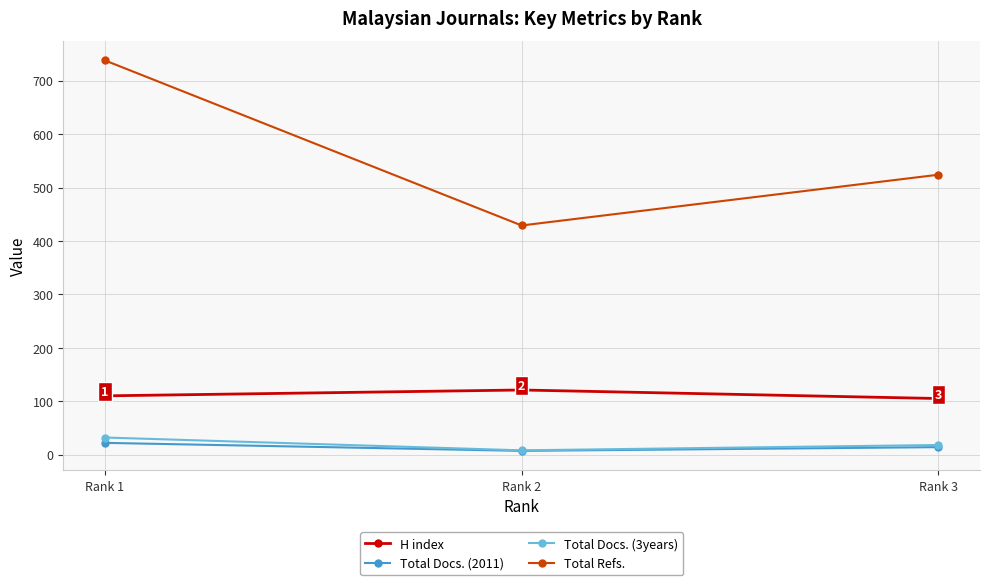

Read the H index value at Rank 3, to the nearest 5.

105